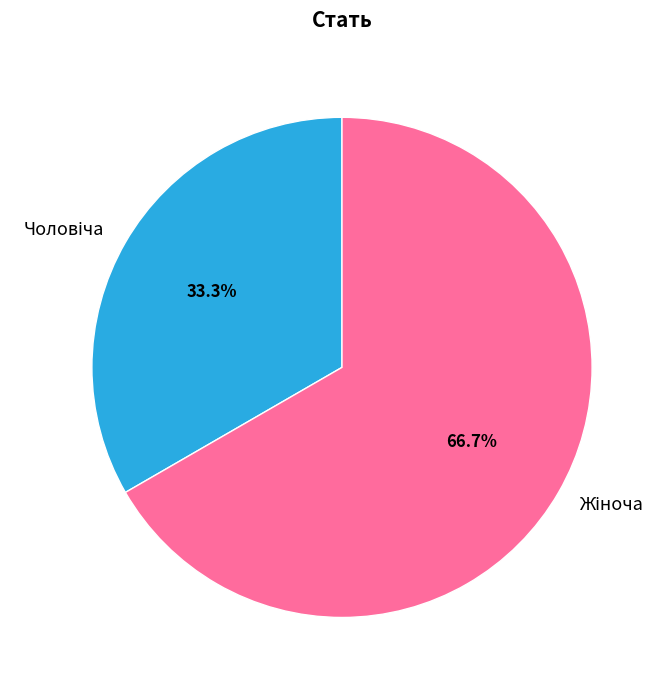

Does any single category account for the majority?

Yes